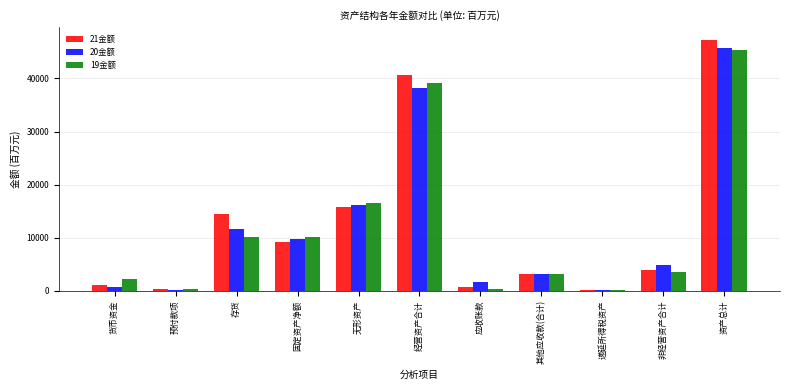

What is the sum of the 19金额 values at 存货 and 其他应收款(合计)?

13244.7